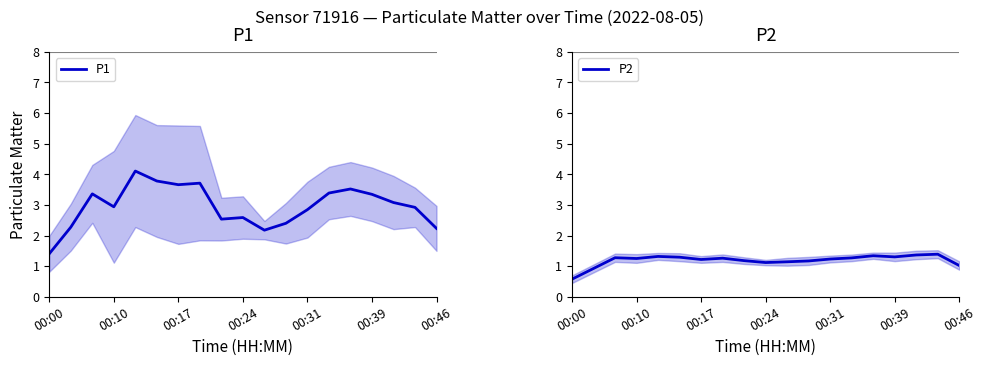

Which category has the lowest value in the P1 series?

00:00